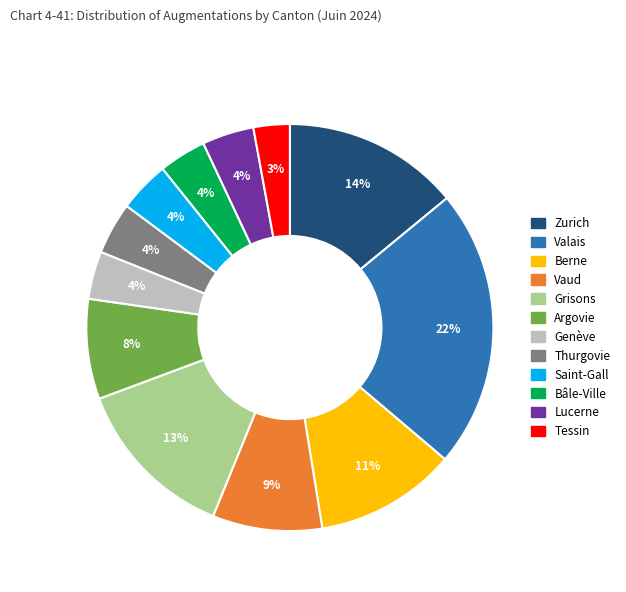

Is there any slice that represents more than half of the pie?

No